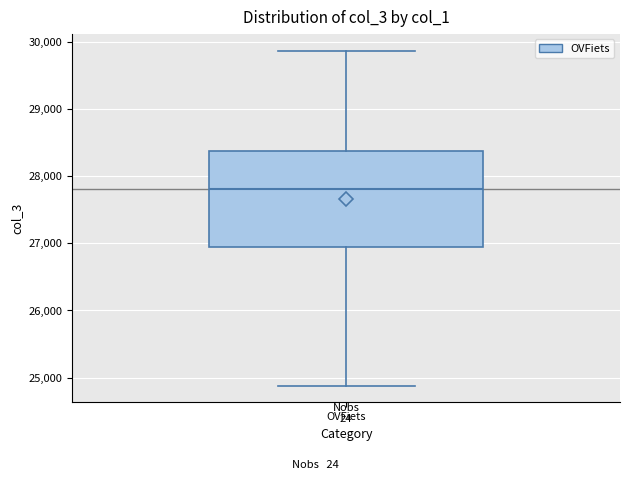

Transcribe this box plot: give where the median line is, the range the box spans, and where the two whiskers end, as read against the y-axis. The values are not printed on the chart, so give them approximately, as read against the axis.

median 27800, box 26900 to 28400, whiskers 24900 to 29900